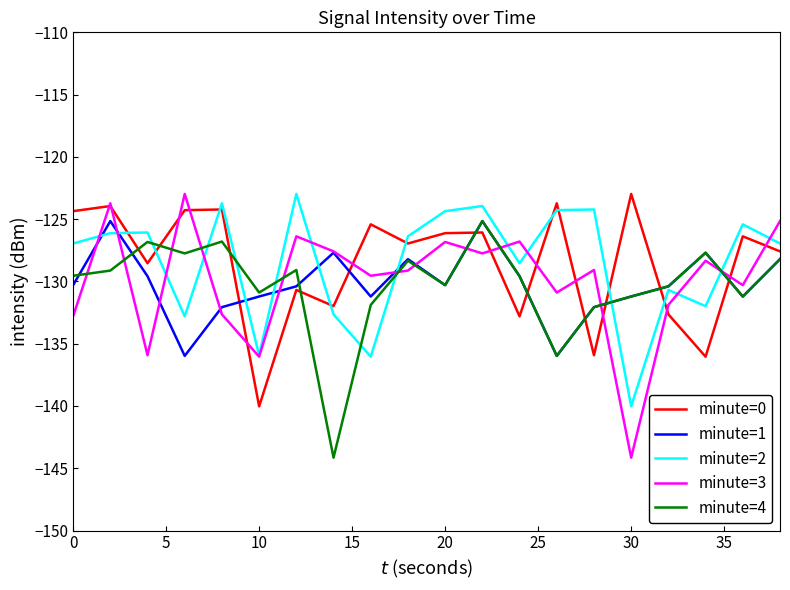

What is the average value of the minute=3 series?

-129.9